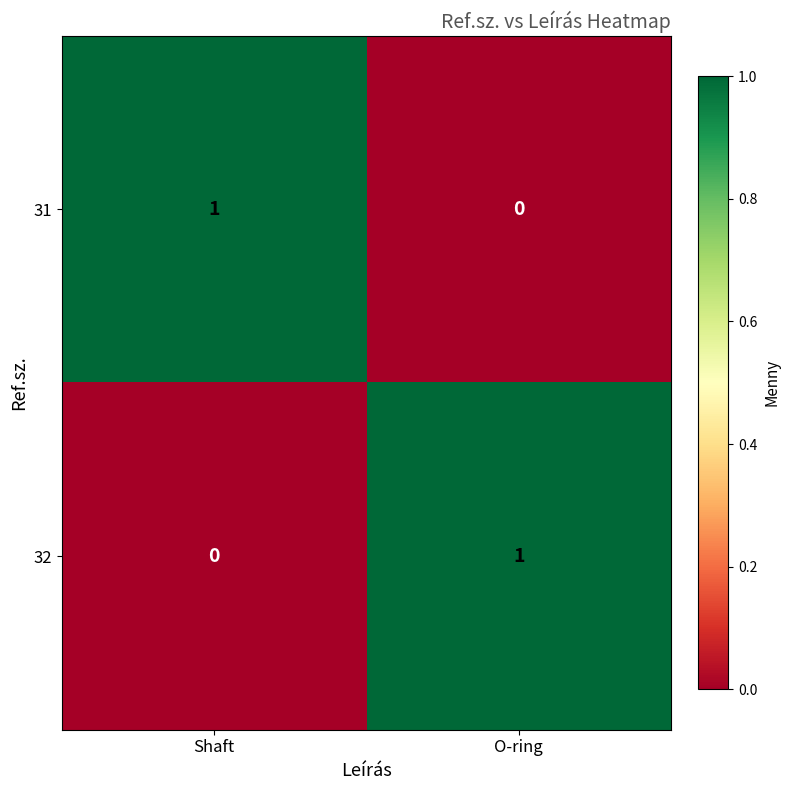

At which label is 32 closest to 0?

Shaft